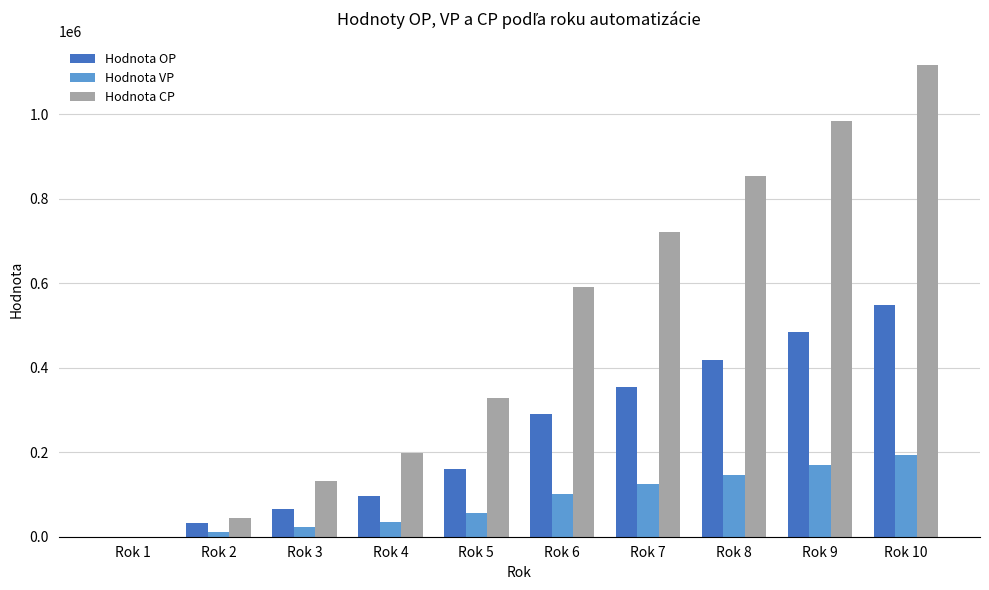

At which category is the sum across all series the highest?

Rok 10